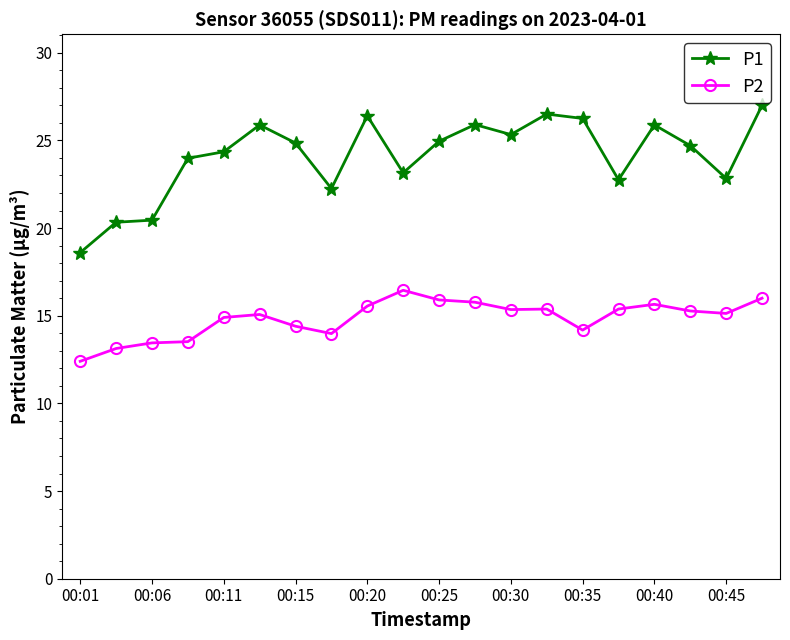

What is the maximum value for P1?

27.0